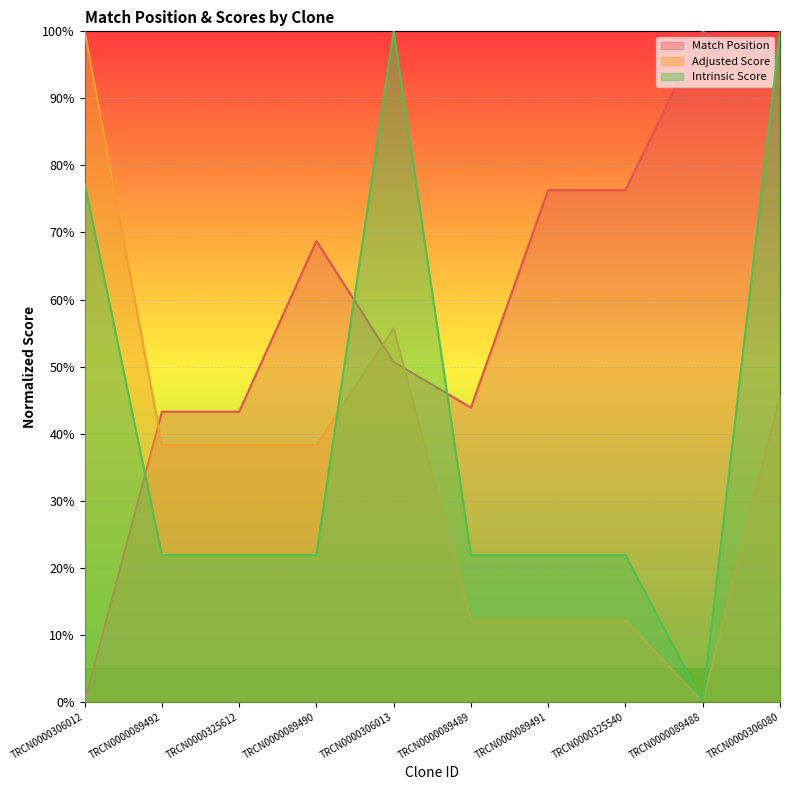

What position from the left is TRCN0000089491?

7